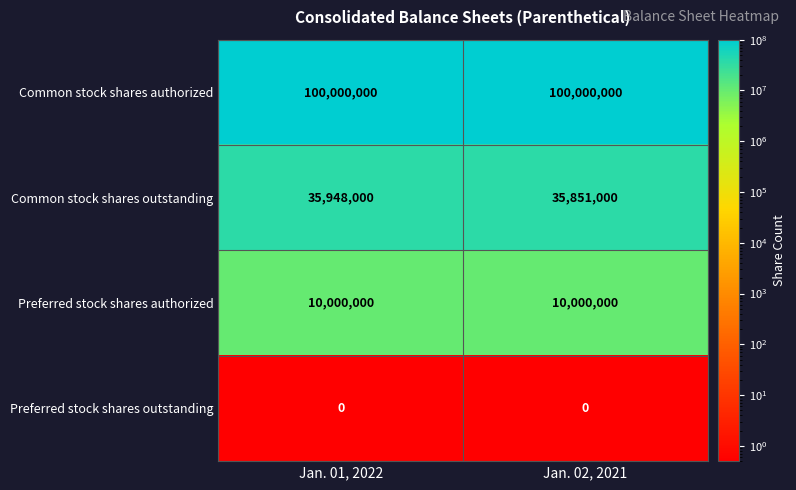

Which series changed the most between Jan. 01, 2022 and Jan. 02, 2021?

Common stock shares outstanding